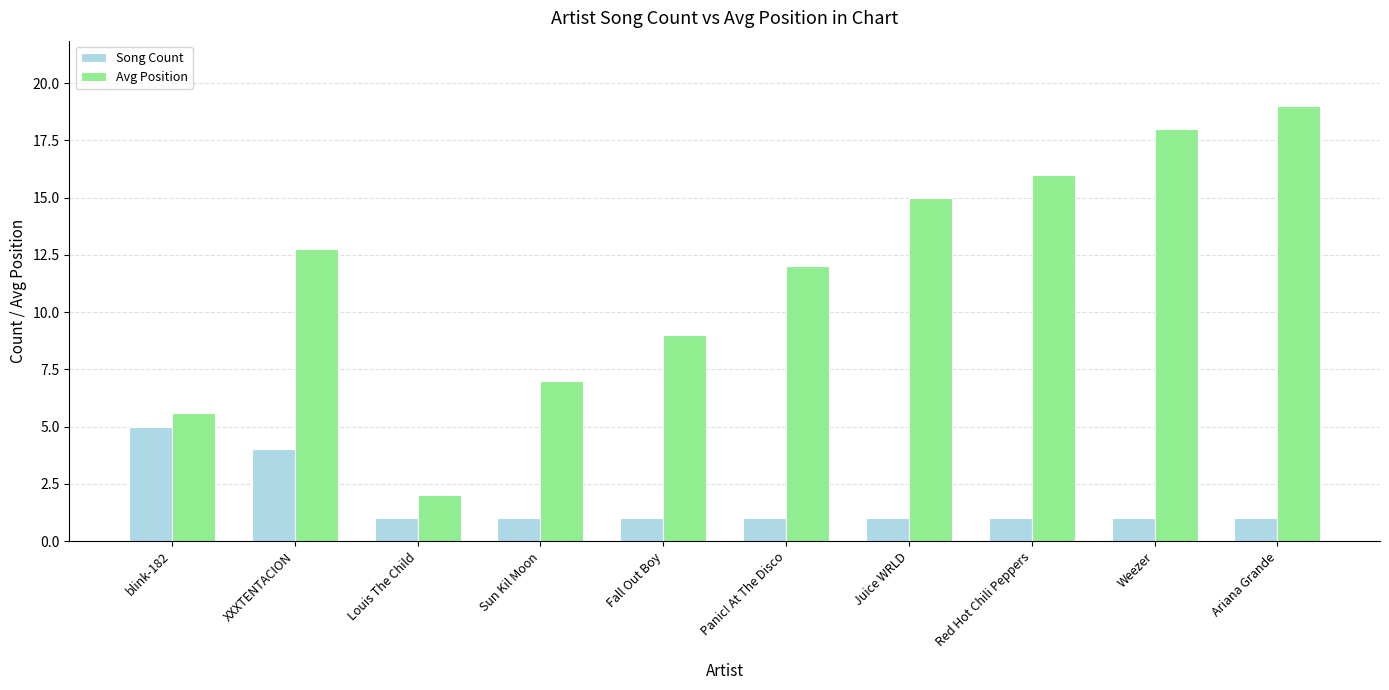

Is it true that Avg Position equals 18.0 at Weezer?

True